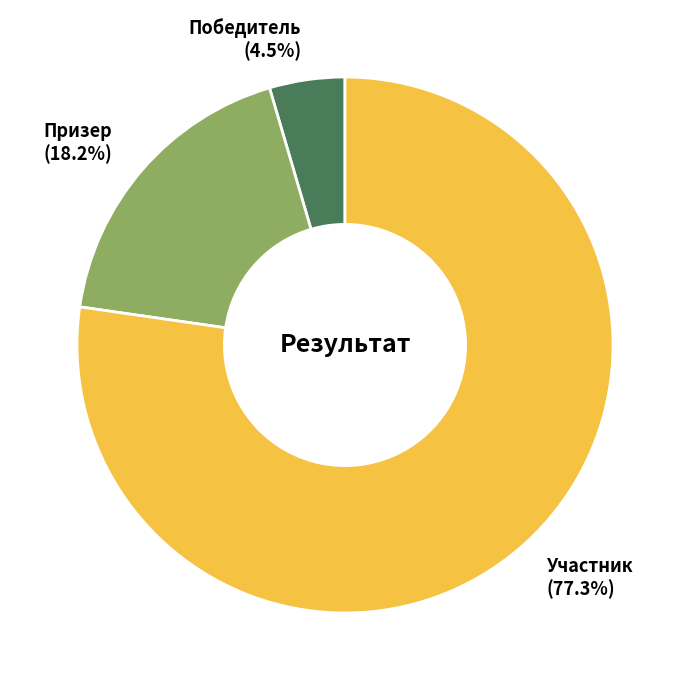

Is there a majority slice in this chart?

Yes